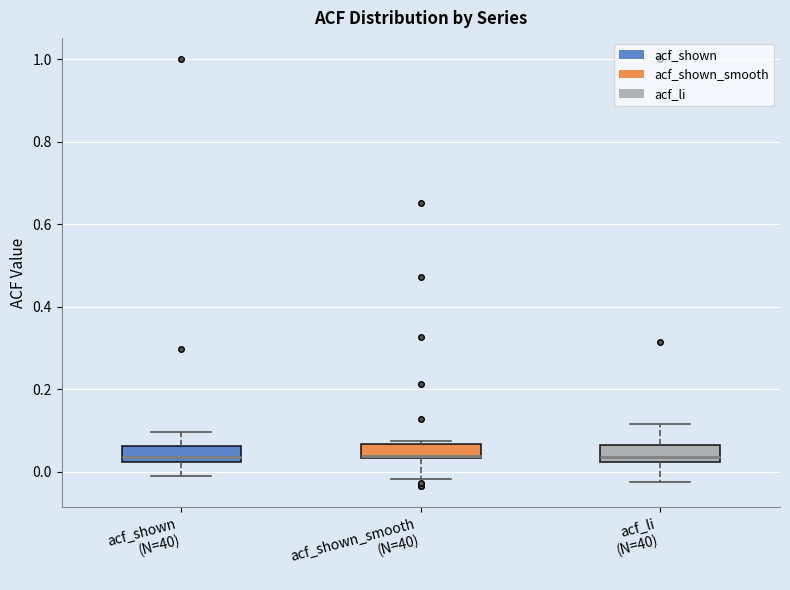

Where does the lower whisker of the box for acf_li (N=40) end on the y-axis? The values are not printed on the chart, so give them approximately, as read against the axis.

-0.02